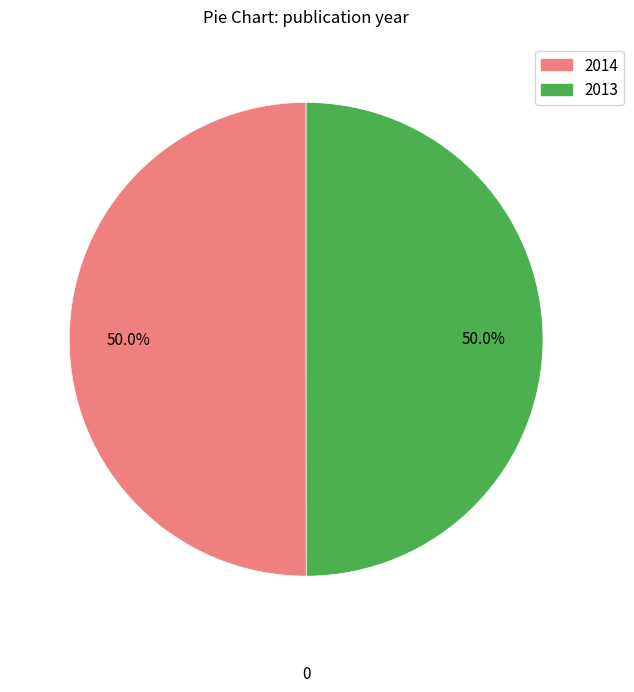

How much of the chart is everything except 2013?

50.0%